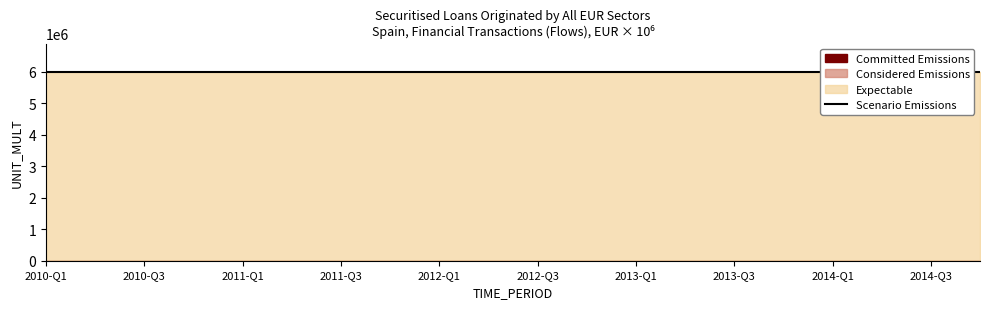

At which category is the sum across all series the highest?

2010-Q1